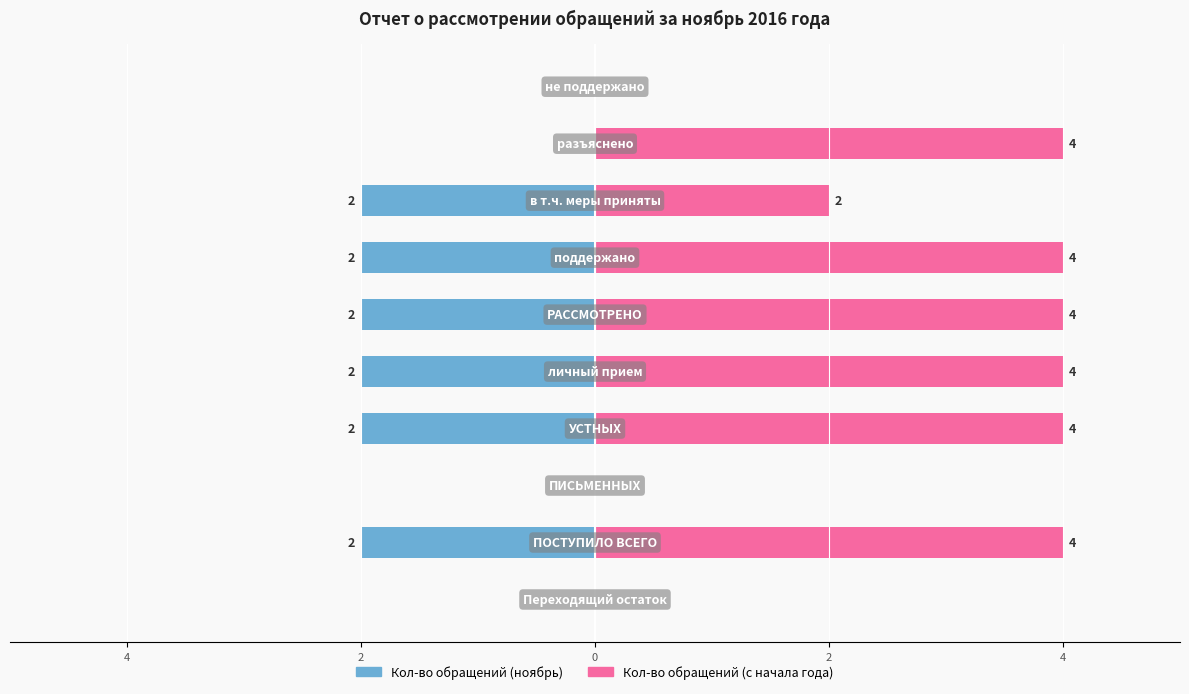

At how many categories does at least one series exceed 2?

6